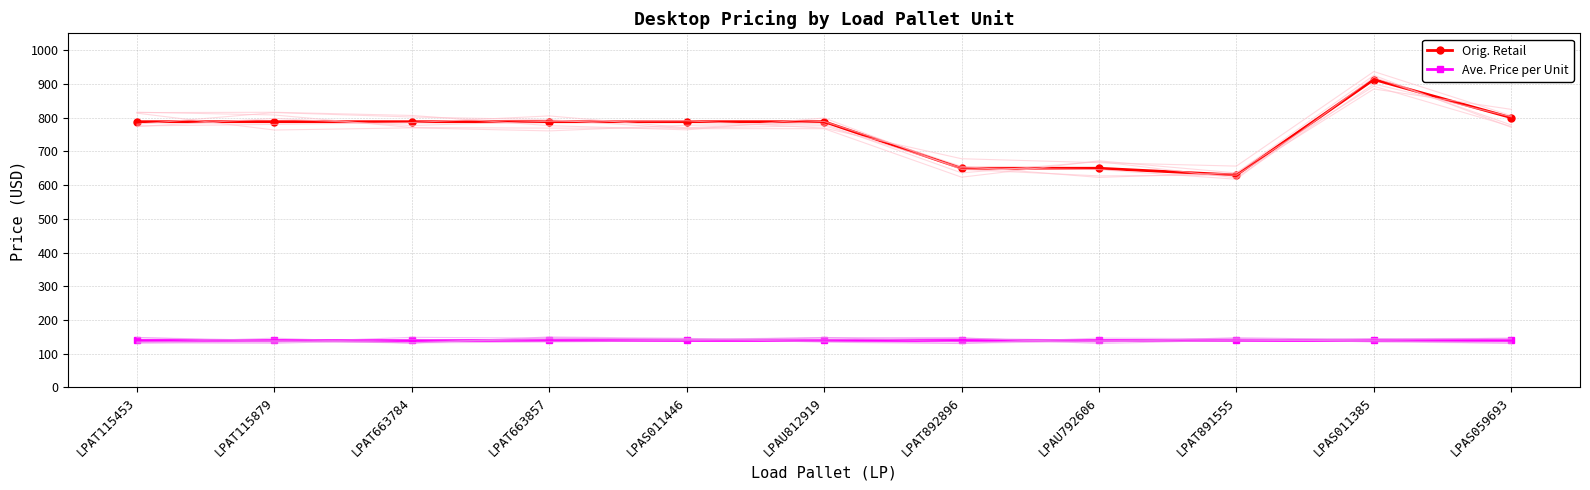

How many interior local peaks does the Orig. Retail series have?

1